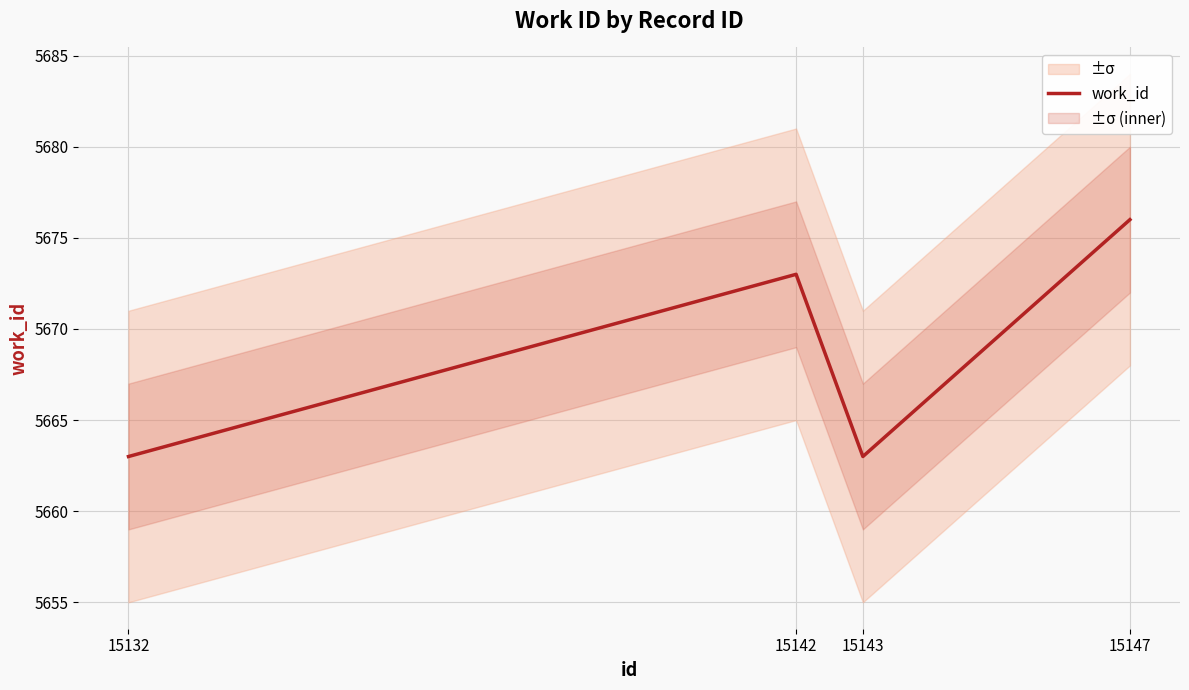

How many interior local peaks (higher than both neighbors) does the data have?

1